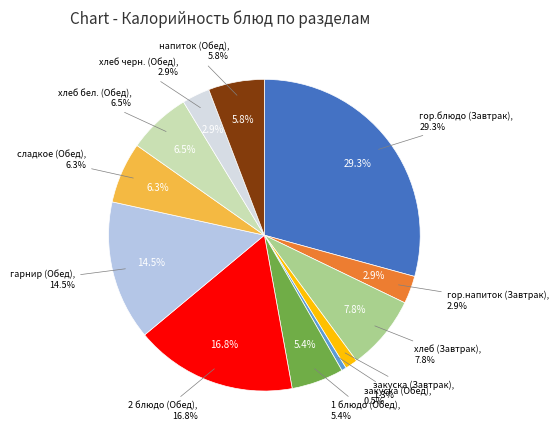

Does гор.напиток (Завтрак) account for over 50% of the chart?

No